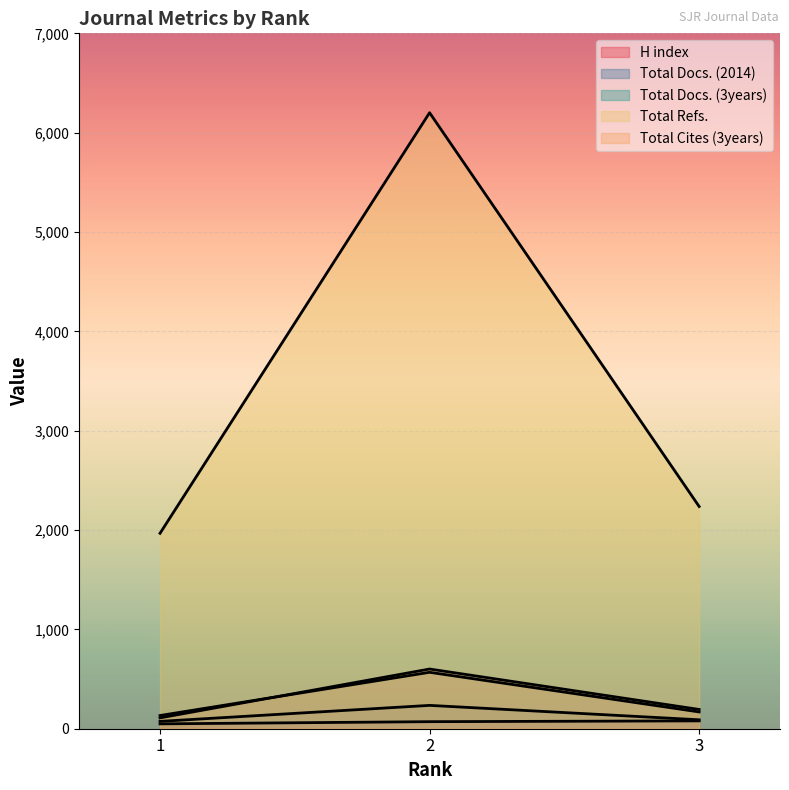

What is the total value across all series at 1?

2332